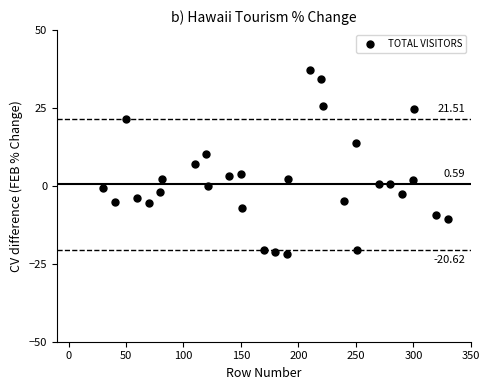

Count the number of points in this scatter plot.

30